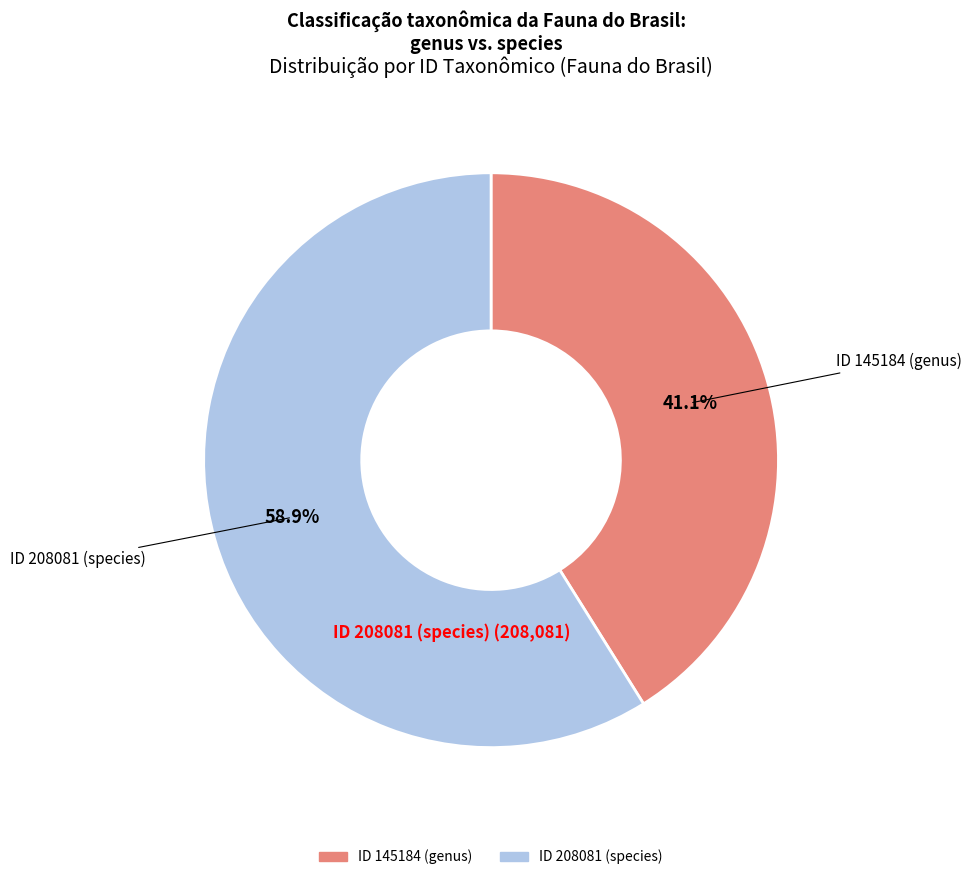

Is there any slice that represents more than half of the pie?

Yes